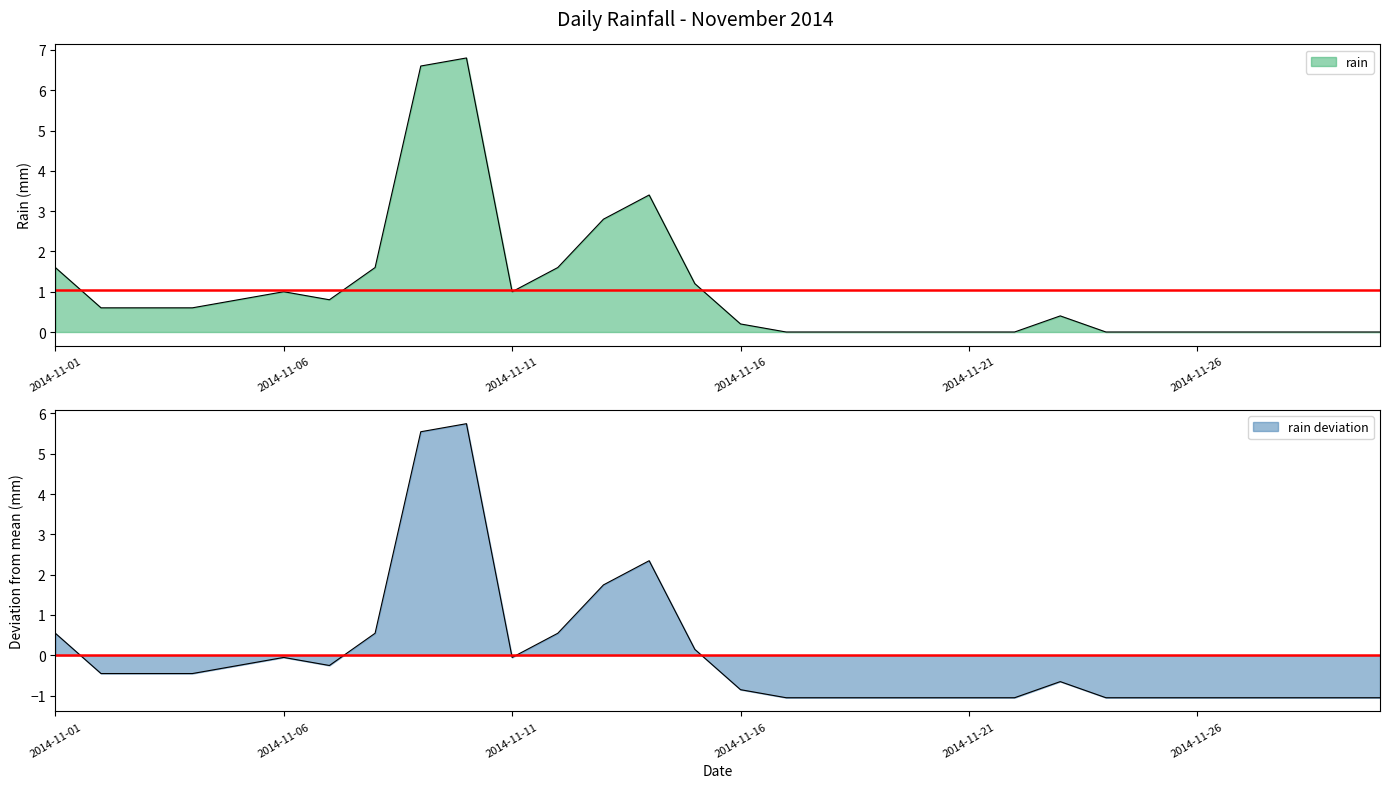

Reading right to left, what are all the values shown in this chart?

2014-11-30=0.0	2014-11-29=0.0	2014-11-28=0.0	2014-11-27=0.0	2014-11-26=0.0	2014-11-25=0.0	2014-11-24=0.0	2014-11-23=0.4	2014-11-22=0.0	2014-11-21=0.0	2014-11-20=0.0	2014-11-19=0.0	2014-11-18=0.0	2014-11-17=0.0	2014-11-16=0.2	2014-11-15=1.2	2014-11-14=3.4	2014-11-13=2.8	2014-11-12=1.6	2014-11-11=1.0	2014-11-10=6.8	2014-11-09=6.6	2014-11-08=1.6	2014-11-07=0.8	2014-11-06=1.0	2014-11-05=0.8	2014-11-04=0.6	2014-11-03=0.6	2014-11-02=0.6	2014-11-01=1.6